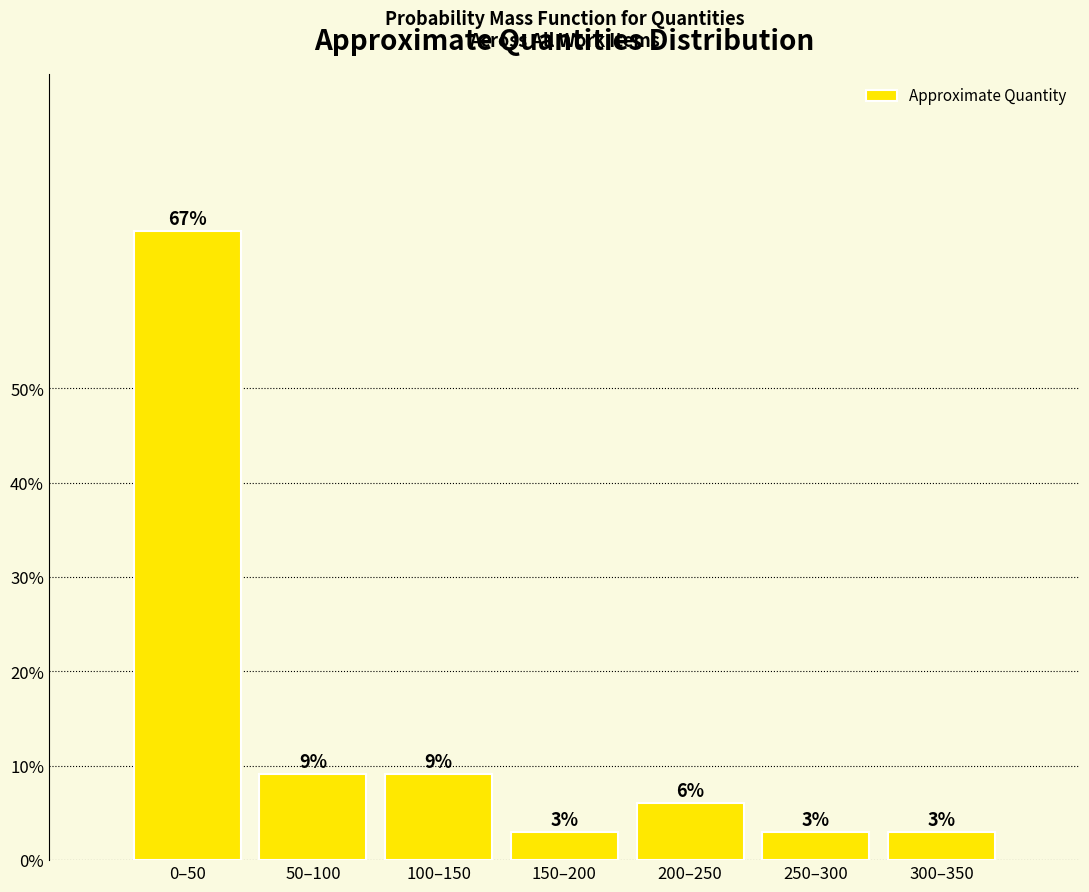

What is the label of the 3rd bar from the right?

200–250